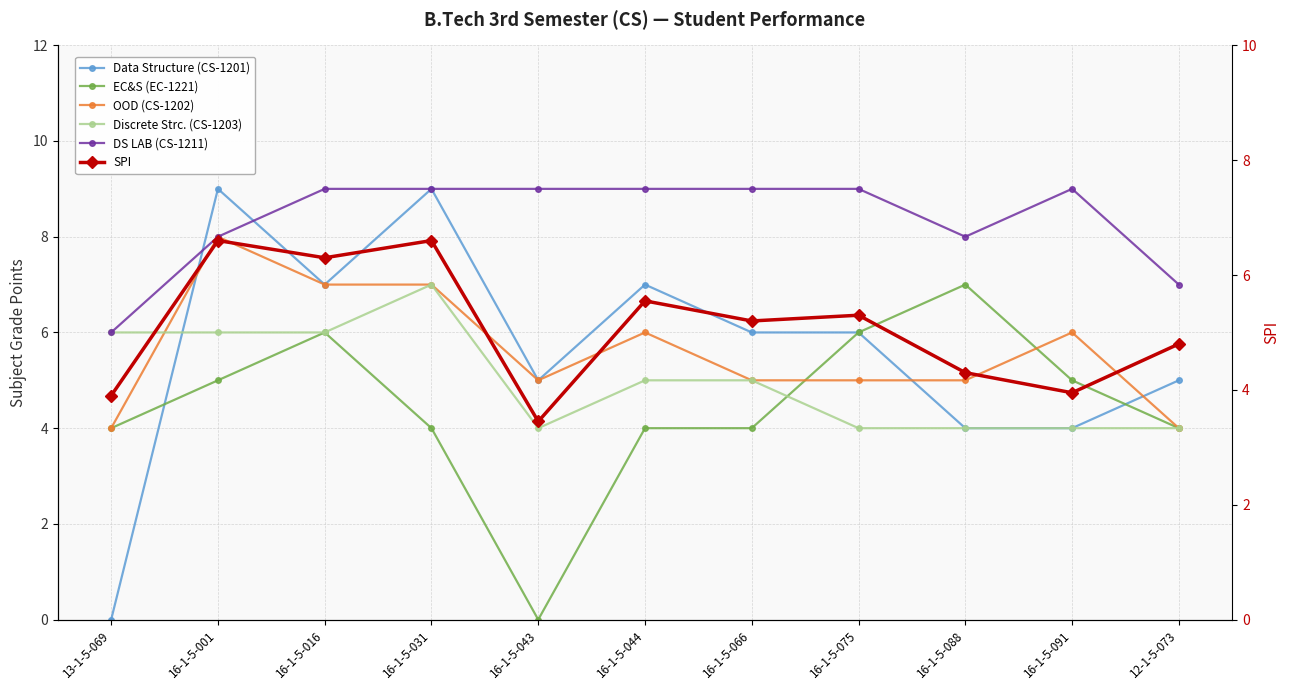

Between 16-1-5-091 and 16-1-5-066, which is larger?

16-1-5-066